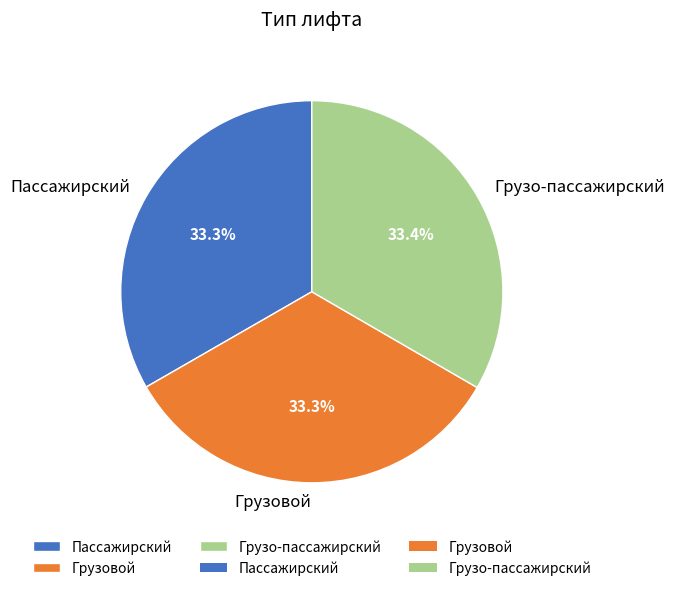

How many slices are in this pie chart?

3